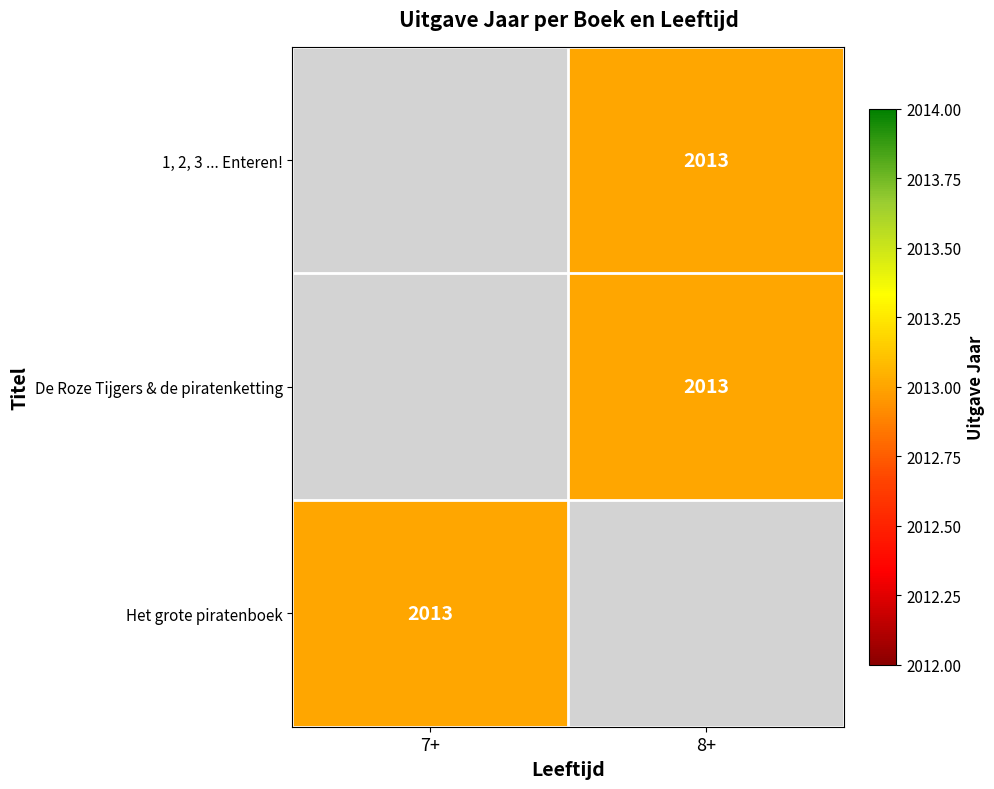

Which label corresponds to the largest value in the chart?

8+